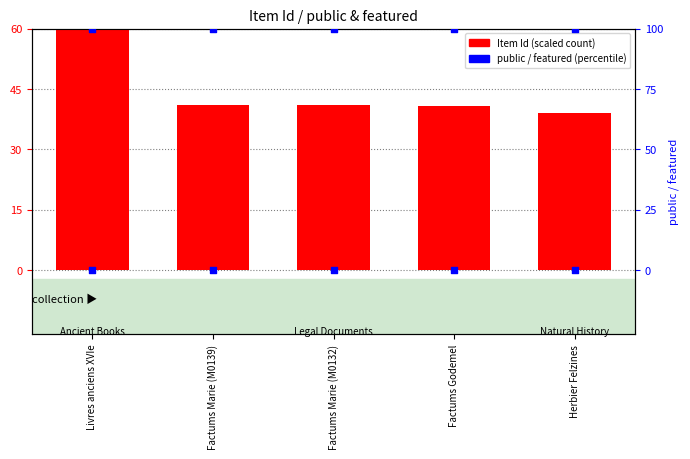

What are all the series names shown in the legend?

Item Id (scaled), public